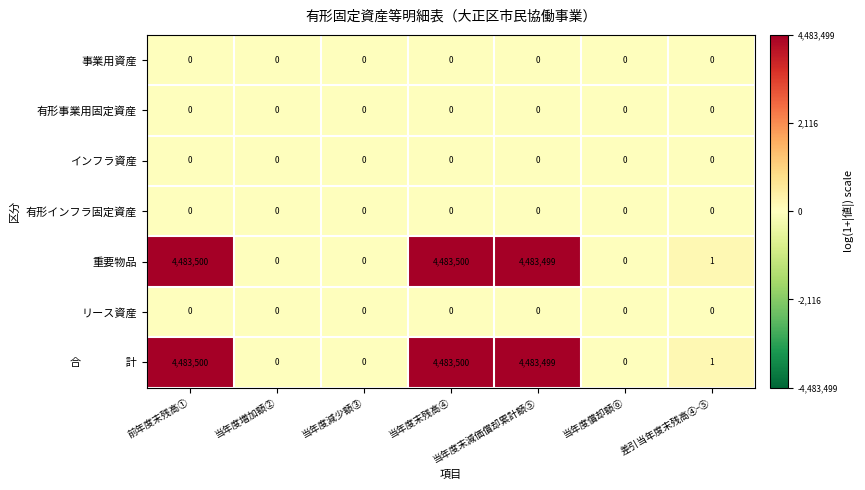

At which label does 重要物品 first exceed 1?

前年度末残高①